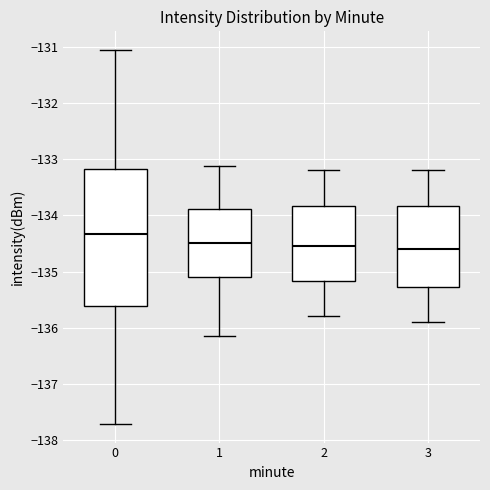

Which box's median line is the highest?

0